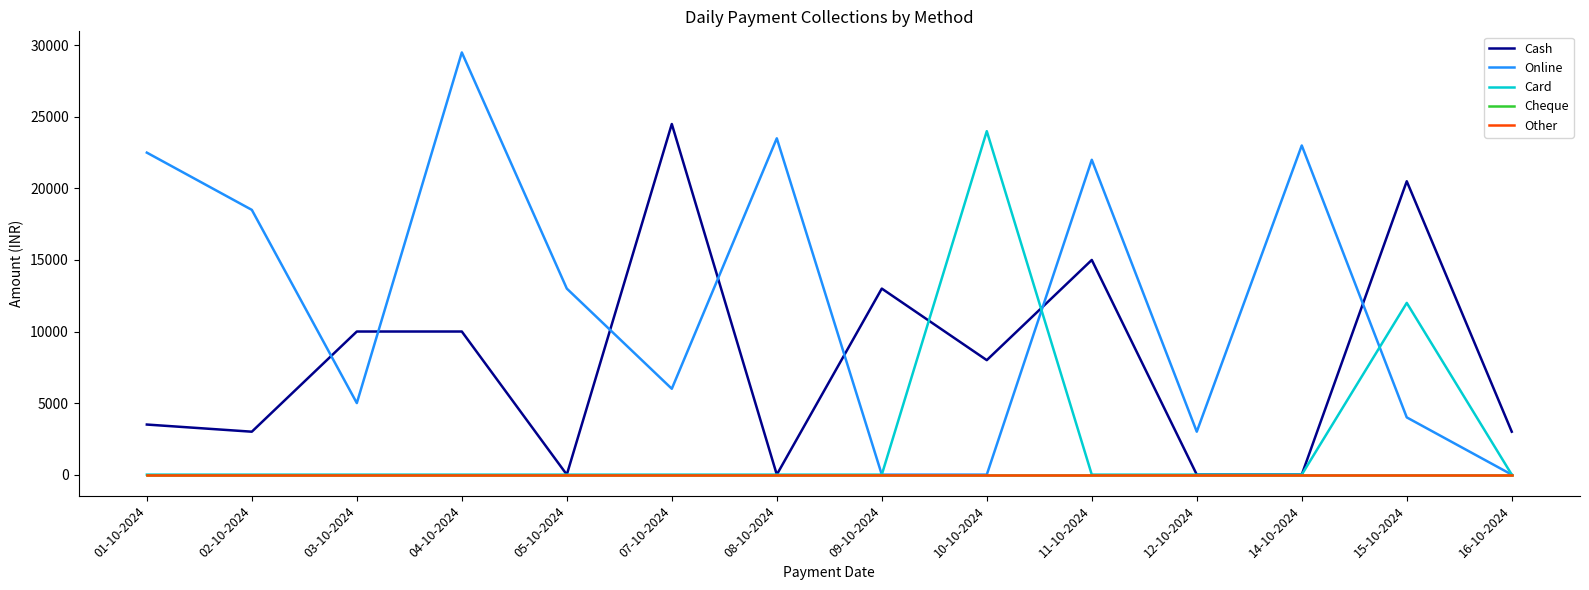

How many times do Card and Online cross each other?

2